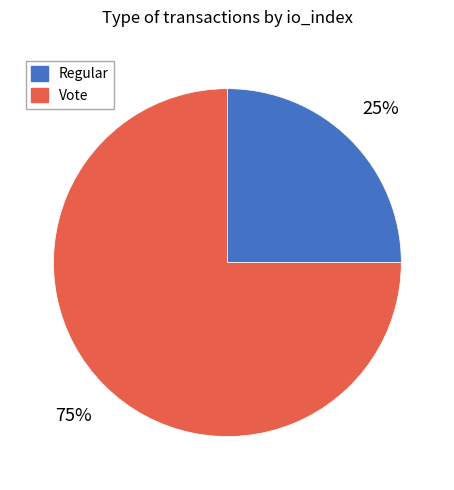

To the nearest percent, what is the difference between the Regular and Vote slice percentages?

50%